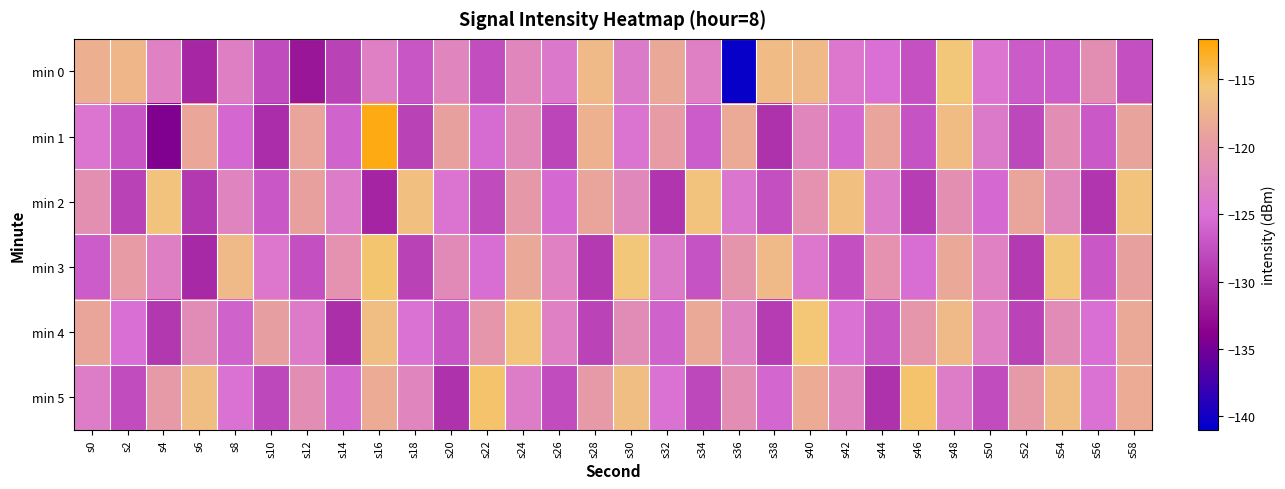

Reading left to right, what are all the values shown in this chart?

min 0: s0=-117.7	s2=-117.0	s4=-122.9	s6=-130.8	s8=-123.1	s10=-127.9	s12=-132.0	s14=-128.6	s16=-123.0	s18=-127.1	s20=-122.5	s22=-127.7	s24=-122.4	s26=-124.0	s28=-116.9	s30=-123.8	s32=-118.5	s34=-123.0	s36=-140.6	s38=-116.7	s40=-117.0	s42=-124.1	s44=-125.0	s46=-127.5	s48=-115.6	s50=-124.4	s52=-126.6	s54=-126.6	s56=-121.3	s58=-127.6
min 1: s0=-124.5	s2=-127.2	s4=-134.3	s6=-118.6	s8=-125.7	s10=-130.2	s12=-118.8	s14=-126.0	s16=-112.6	s18=-128.6	s20=-119.2	s22=-125.4	s24=-121.9	s26=-128.3	s28=-117.7	s30=-124.6	s32=-119.9	s34=-126.5	s36=-118.2	s38=-129.9	s40=-122.3	s42=-125.7	s44=-118.9	s46=-127.2	s48=-116.6	s50=-123.9	s52=-128.1	s54=-121.5	s56=-126.8	s58=-119.0
min 2: s0=-121.2	s2=-128.6	s4=-115.9	s6=-129.2	s8=-122.6	s10=-126.9	s12=-119.2	s14=-123.6	s16=-130.9	s18=-116.2	s20=-124.6	s22=-127.9	s24=-120.2	s26=-125.6	s28=-118.9	s30=-122.2	s32=-129.6	s34=-115.9	s36=-124.2	s38=-127.6	s40=-120.9	s42=-116.2	s44=-123.6	s46=-128.9	s48=-121.2	s50=-125.6	s52=-118.9	s54=-122.2	s56=-129.6	s58=-115.9
min 3: s0=-126.5	s2=-119.9	s4=-123.2	s6=-130.5	s8=-116.9	s10=-124.2	s12=-127.5	s14=-120.9	s16=-115.2	s18=-128.5	s20=-121.9	s22=-125.2	s24=-118.5	s26=-122.9	s28=-129.2	s30=-115.5	s32=-123.9	s34=-127.2	s36=-120.5	s38=-116.9	s40=-124.2	s42=-127.5	s44=-120.9	s46=-125.2	s48=-118.5	s50=-122.9	s52=-129.2	s54=-115.5	s56=-126.9	s58=-119.2
min 4: s0=-118.8	s2=-125.1	s4=-129.4	s6=-121.8	s8=-126.1	s10=-119.4	s12=-123.8	s14=-130.1	s16=-116.4	s18=-124.8	s20=-127.1	s22=-120.4	s24=-115.8	s26=-123.1	s28=-128.4	s30=-121.8	s32=-126.1	s34=-118.4	s36=-122.8	s38=-129.1	s40=-115.4	s42=-124.8	s44=-127.1	s46=-120.4	s48=-116.8	s50=-123.1	s52=-128.4	s54=-121.8	s56=-125.1	s58=-118.4
min 5: s0=-123.5	s2=-127.8	s4=-120.1	s6=-116.5	s8=-124.8	s10=-128.1	s12=-121.5	s14=-125.8	s16=-118.1	s18=-122.5	s20=-129.8	s22=-115.1	s24=-123.5	s26=-127.8	s28=-120.1	s30=-116.5	s32=-124.8	s34=-128.1	s36=-121.5	s38=-125.8	s40=-118.1	s42=-122.5	s44=-129.8	s46=-115.1	s48=-123.5	s50=-127.8	s52=-120.1	s54=-116.5	s56=-124.8	s58=-118.1